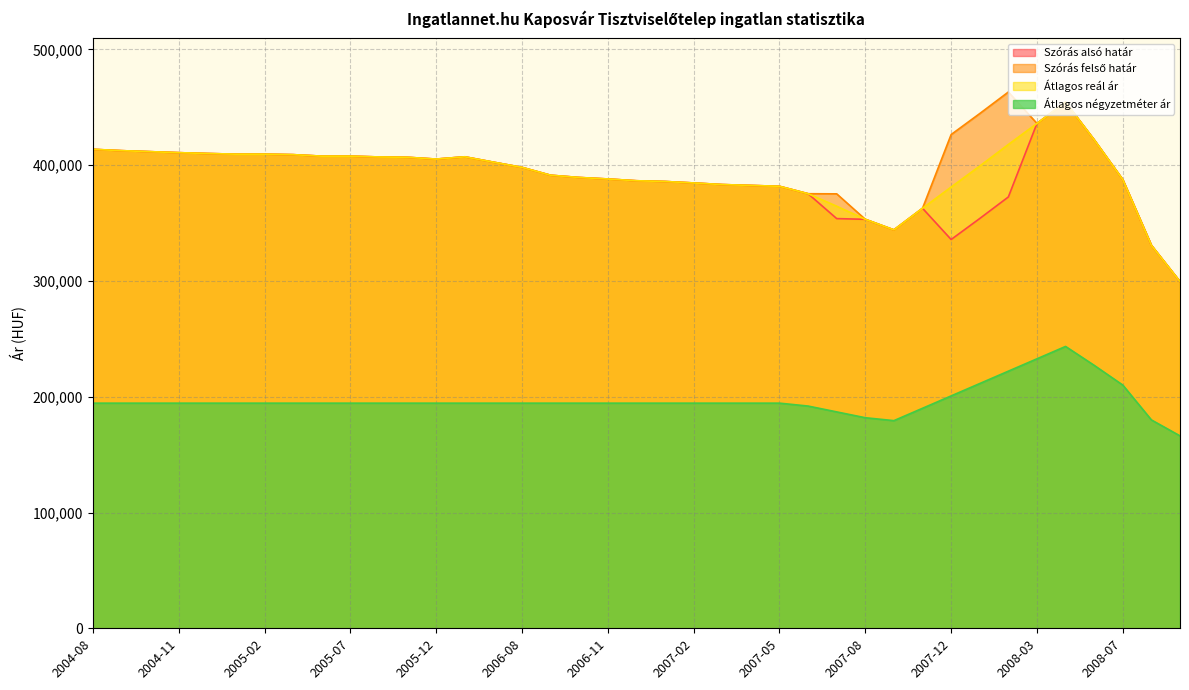

Which series has the largest total across all categories?

Szórás felső határ